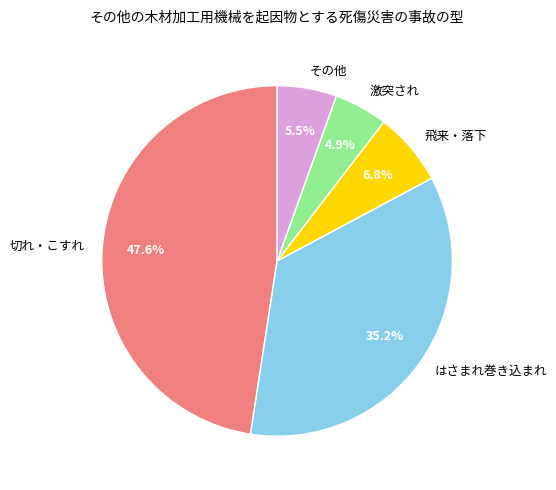

Which has a higher value, 切れ・こすれ or はさまれ巻き込まれ?

切れ・こすれ